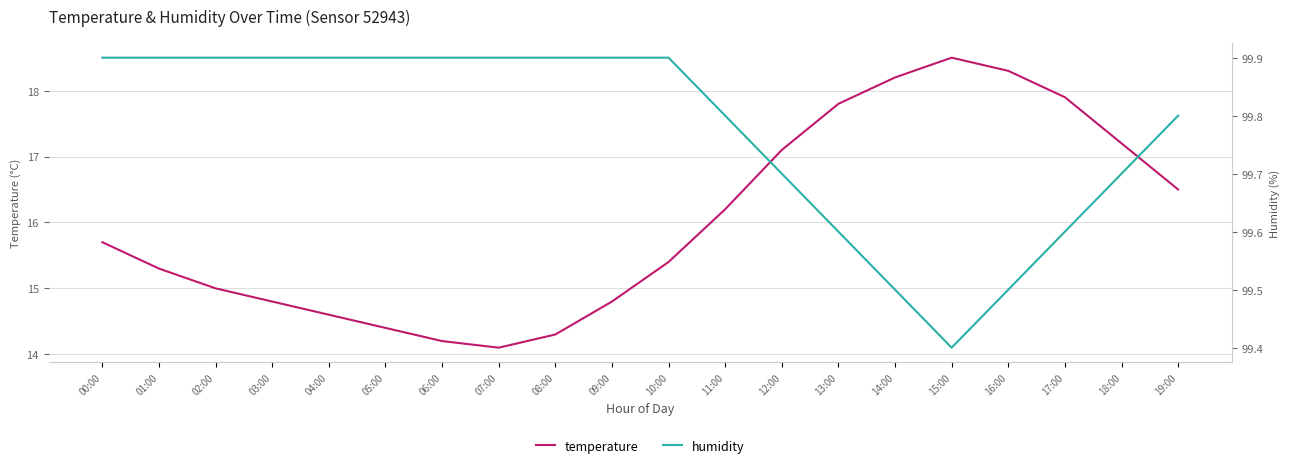

True or false: humidity has more than 0 points higher than both neighbors.

False